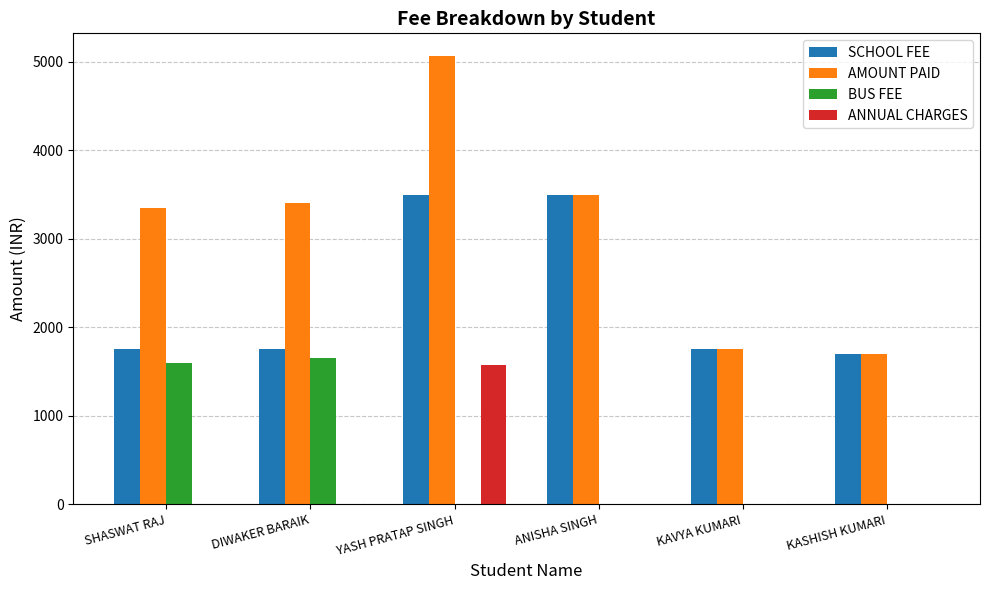

Which series has the largest total across all categories?

AMOUNT PAID